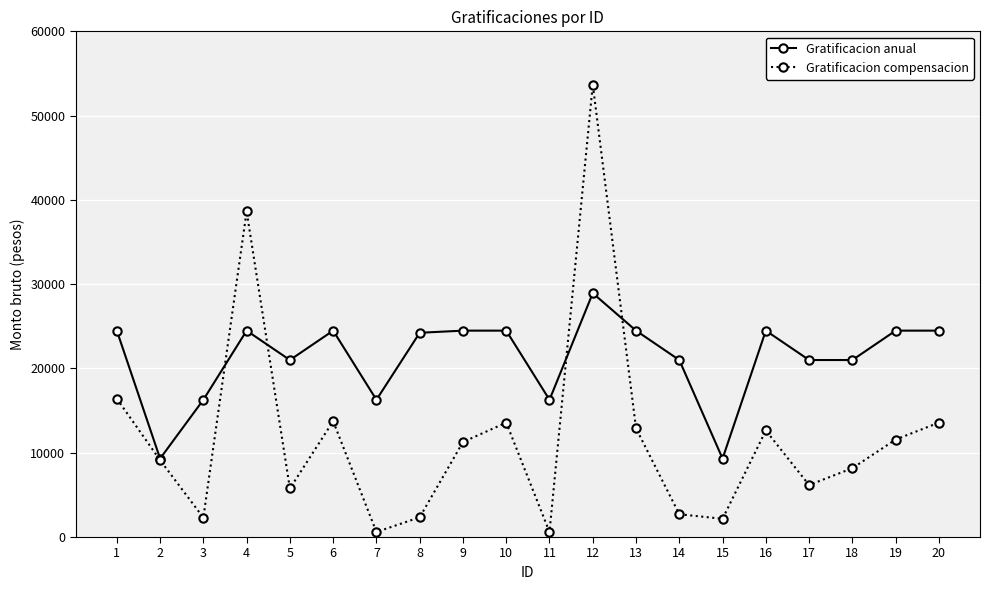

Which series has the largest range (max minus min)?

Gratificacion compensacion